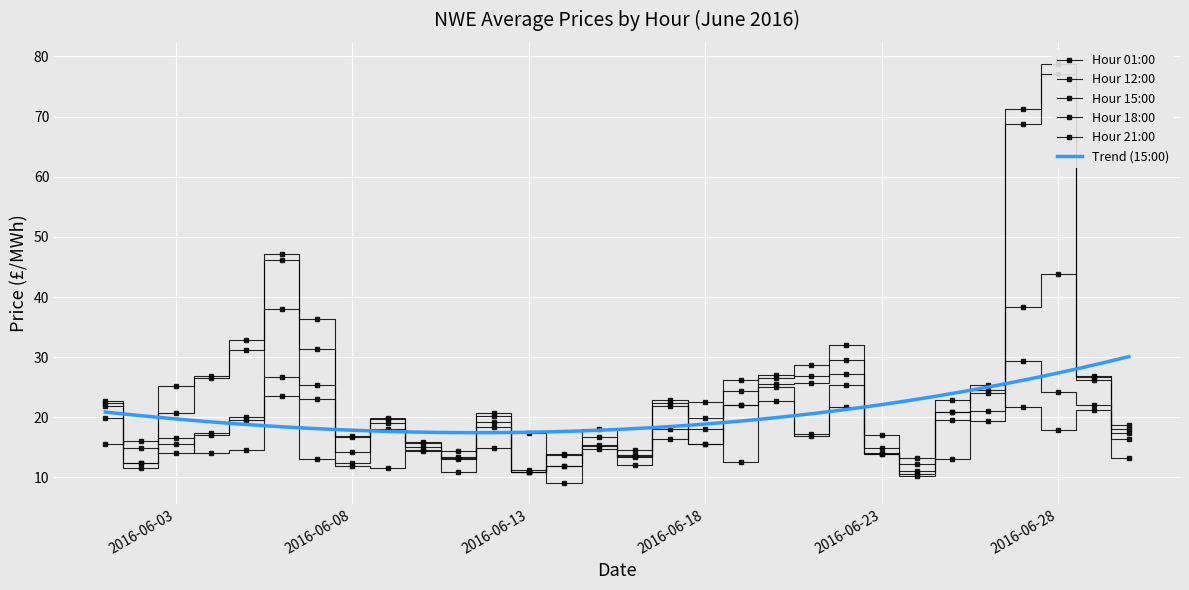

How many categories are shown in the chart?

30